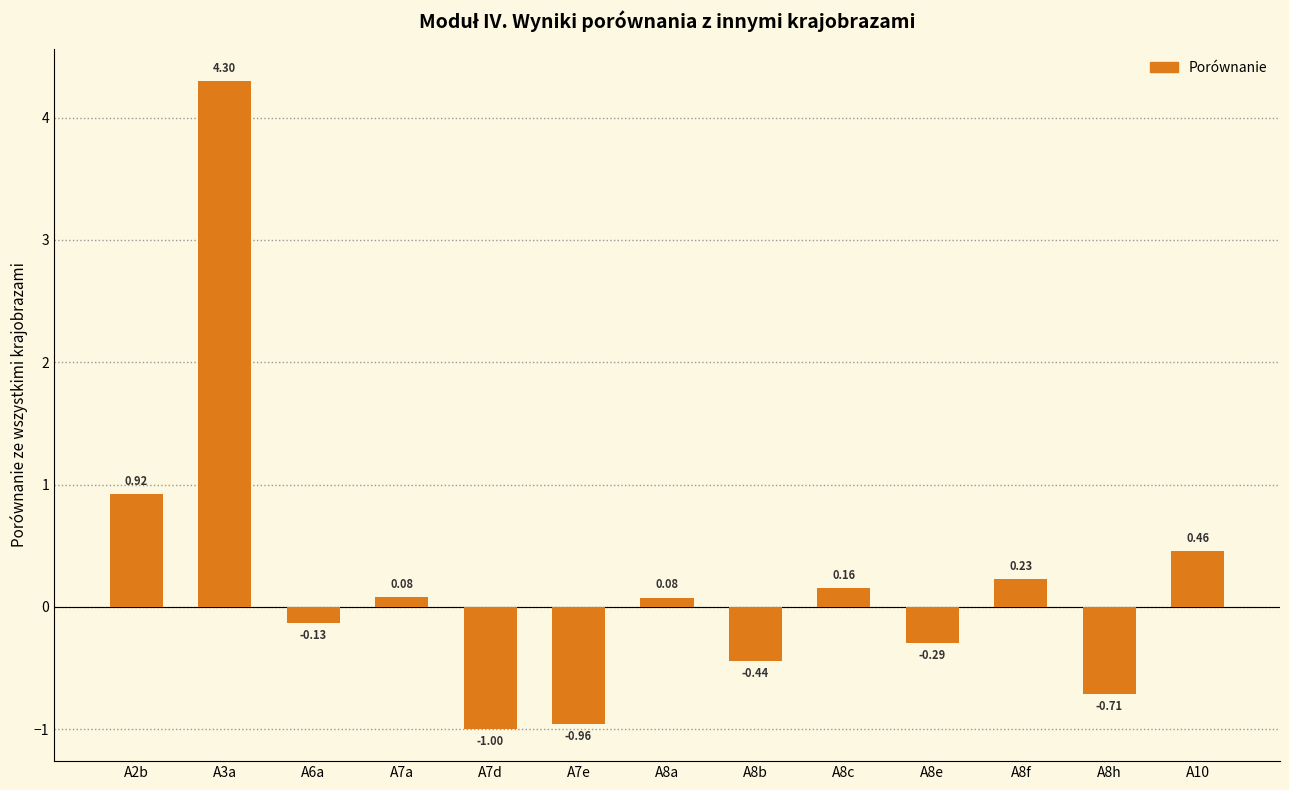

What is the sum of the values at A8a and A8f?

0.3